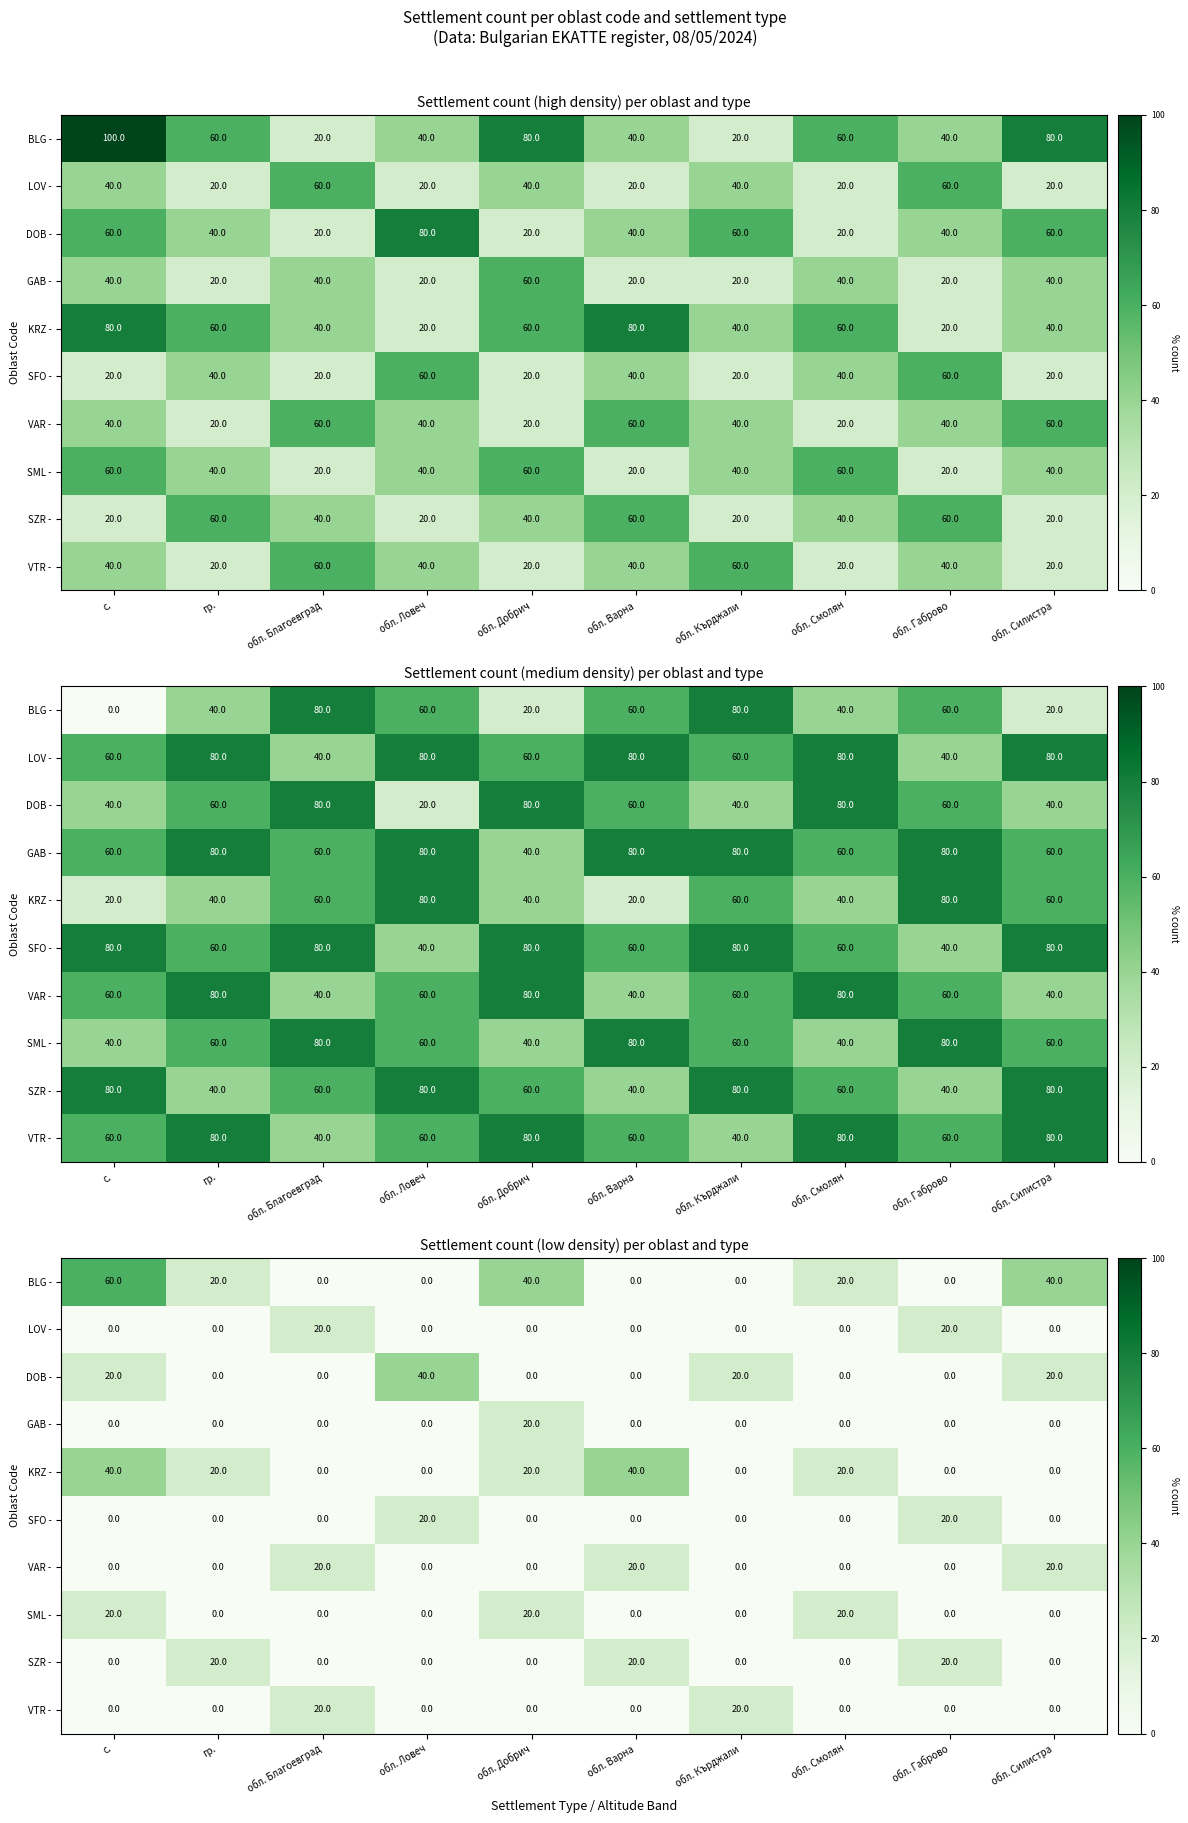

Count the KRZ - values in the range 0 to 20.

8